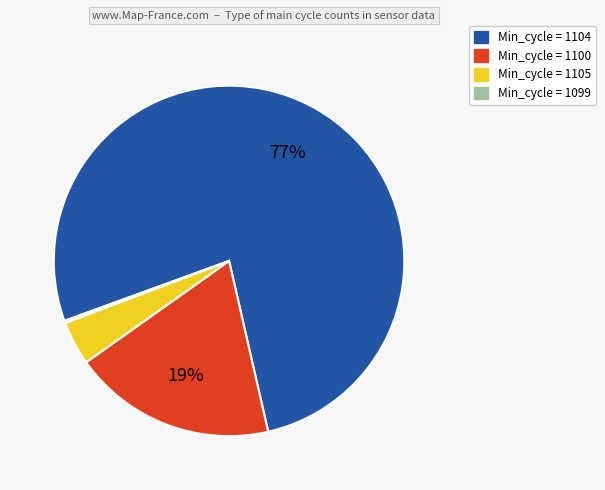

Is there any slice that represents more than half of the pie?

Yes